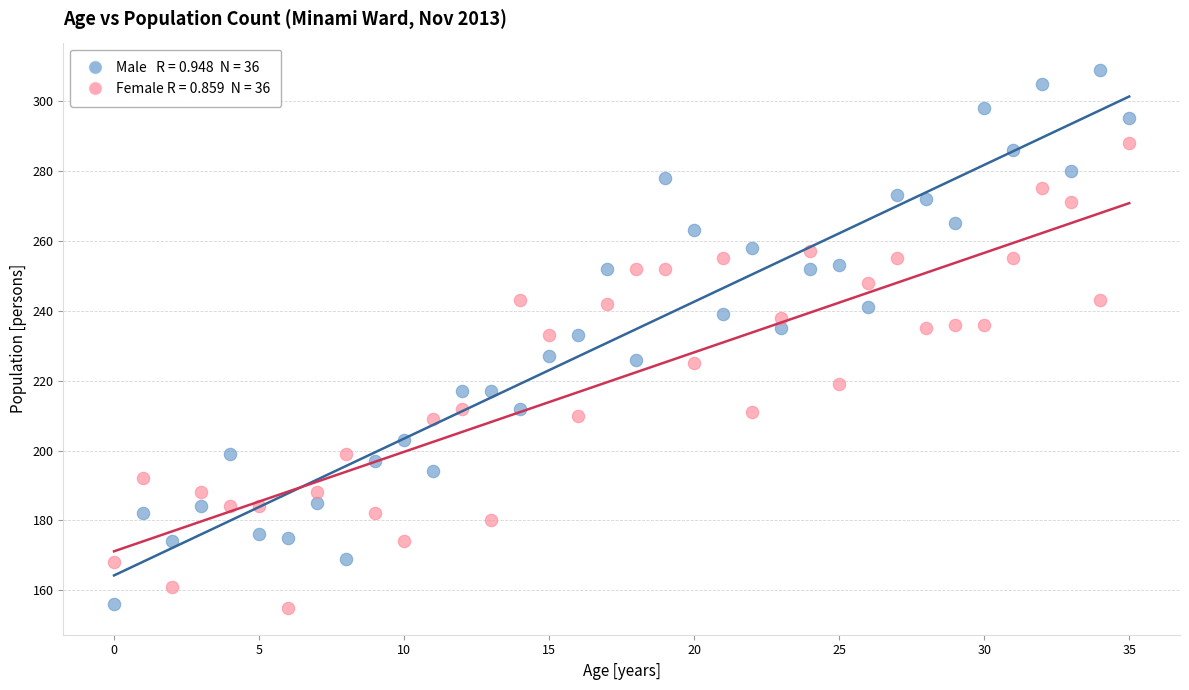

Across all data points, what is the range of Y values (max minus min)?

154